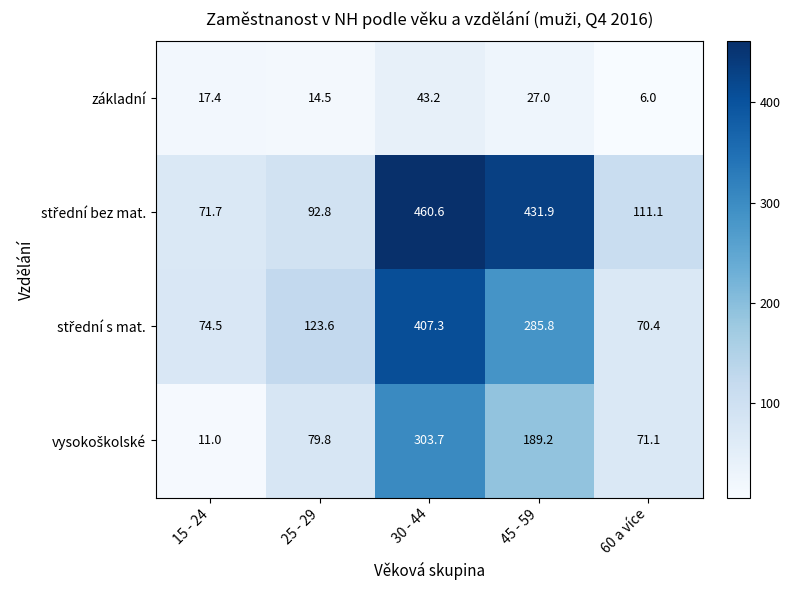

Rank the categories by základní value from highest to lowest.

30 - 44, 45 - 59, 15 - 24, 25 - 29, 60 a více